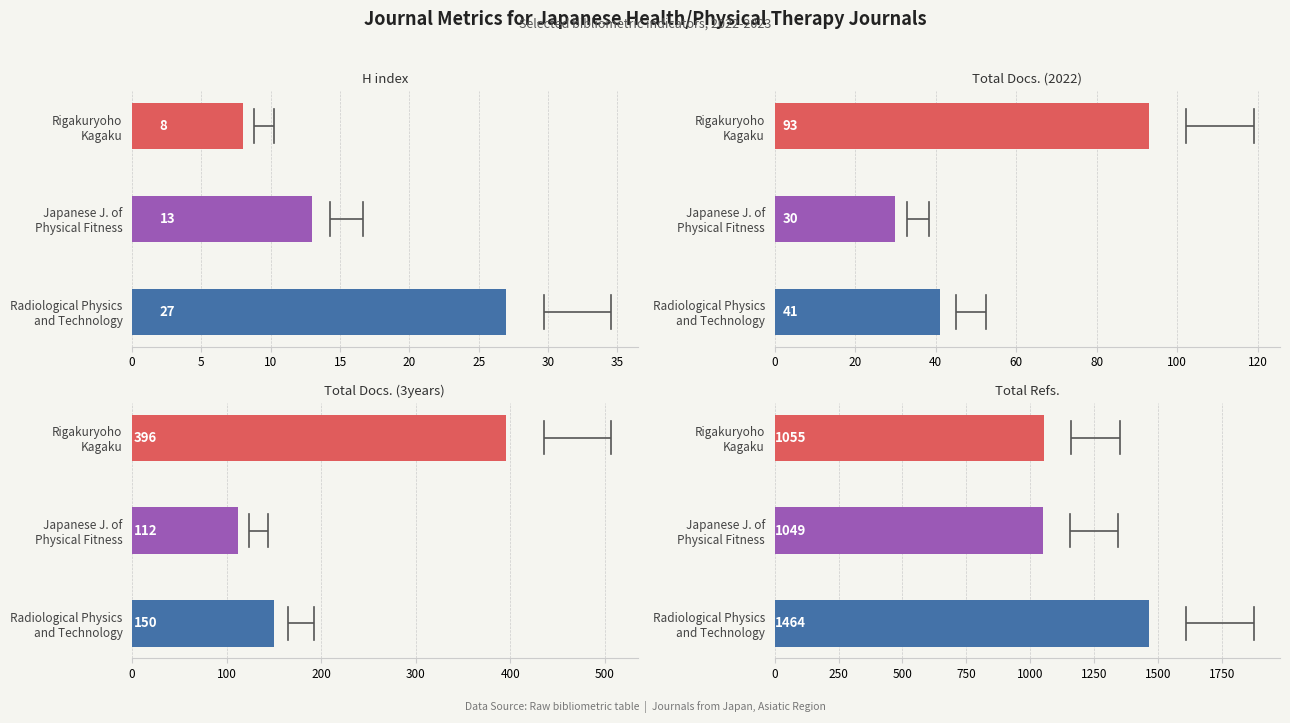

What is the average value of the Total Docs. (3years) series?

219